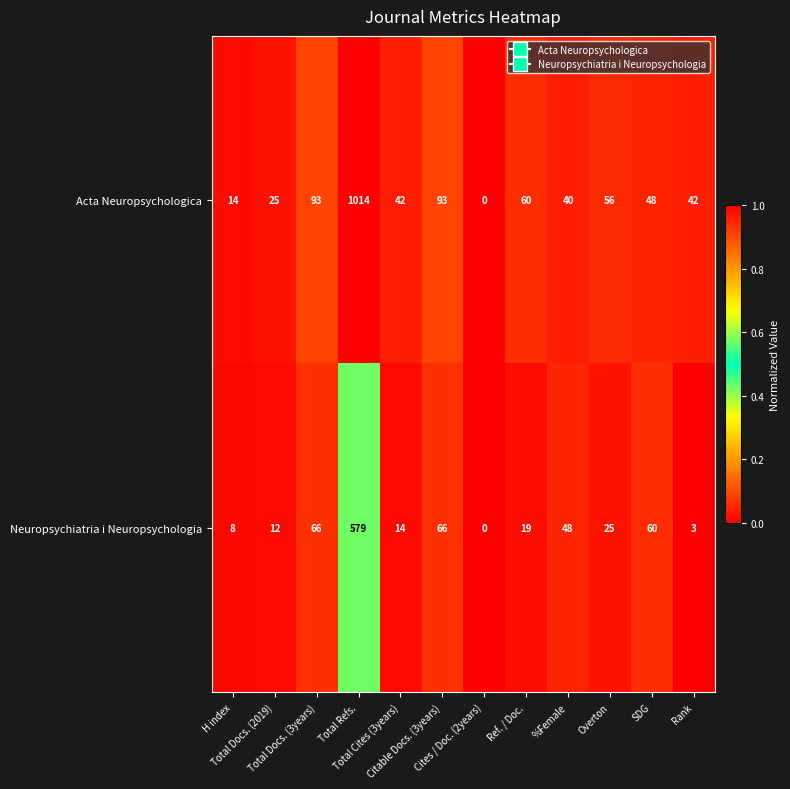

Which series has the largest range (max minus min)?

Acta Neuropsychologica